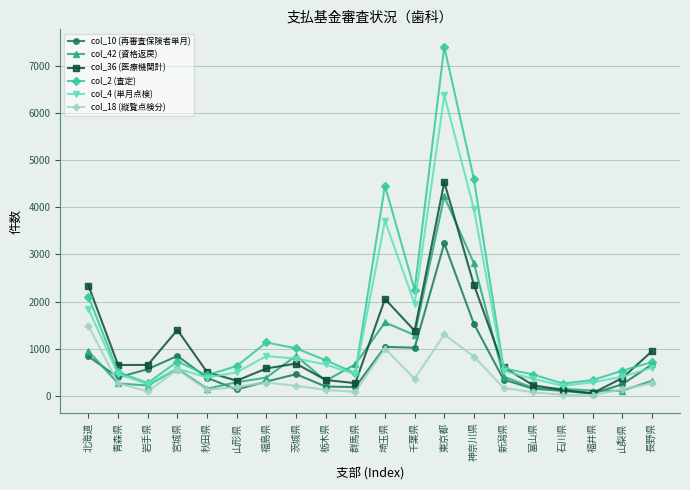

At which category is the sum across all series the highest?

東京都